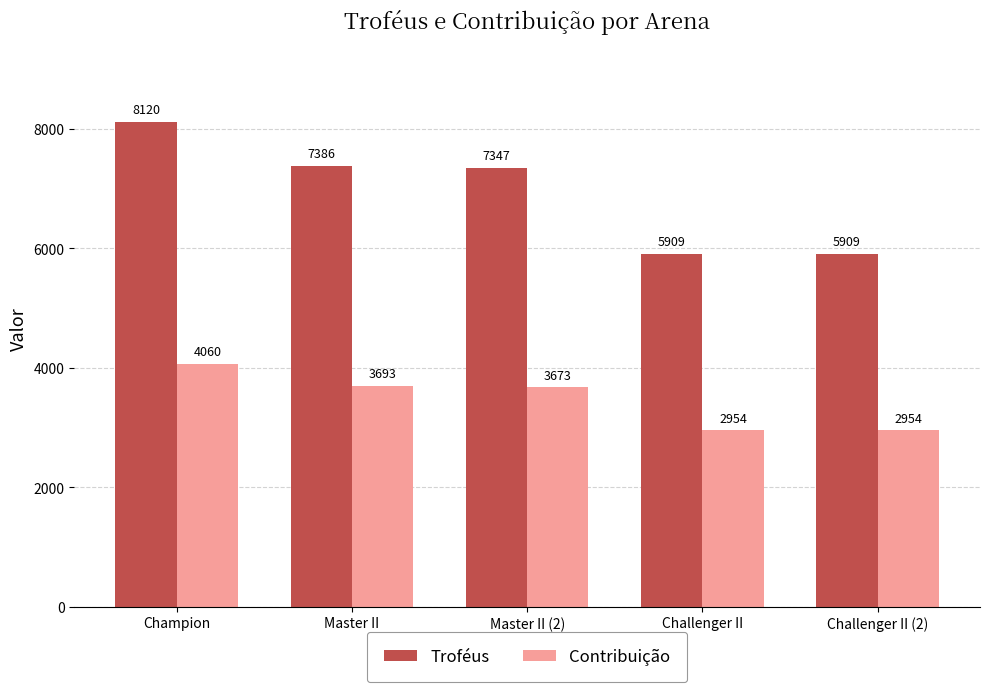

What is the label of the 4th bar from the left?

Challenger II